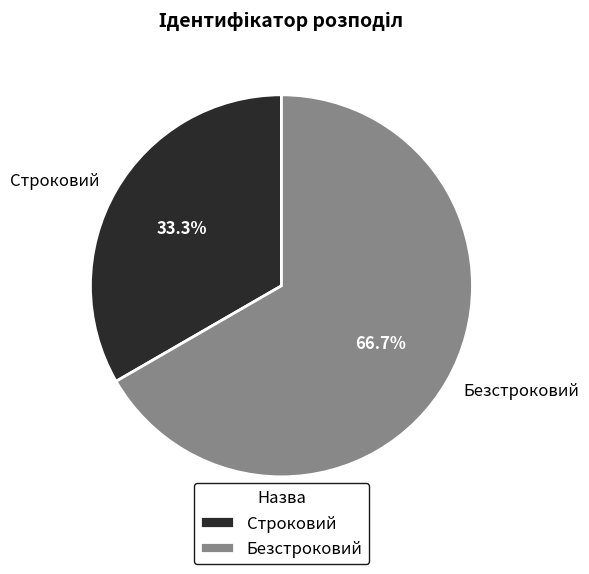

Which has a higher value, Строковий or Безстроковий?

Безстроковий